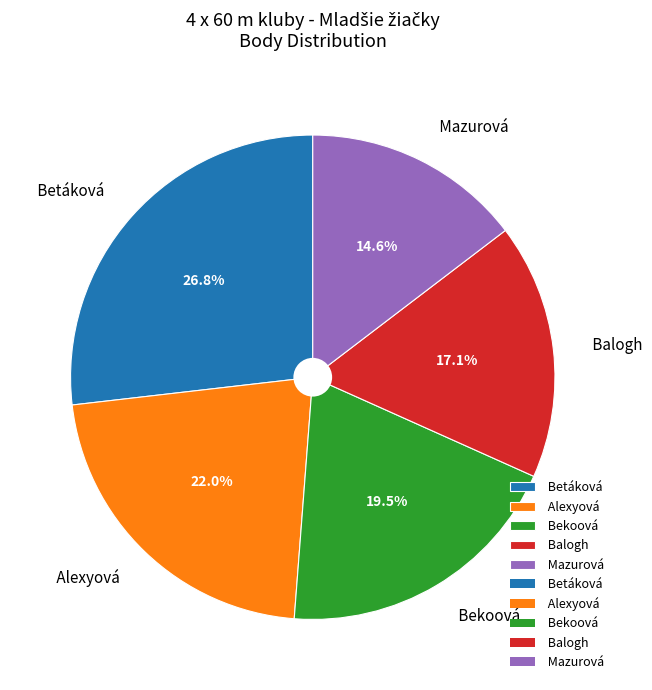

Does Mazurová account for over 50% of the chart?

No